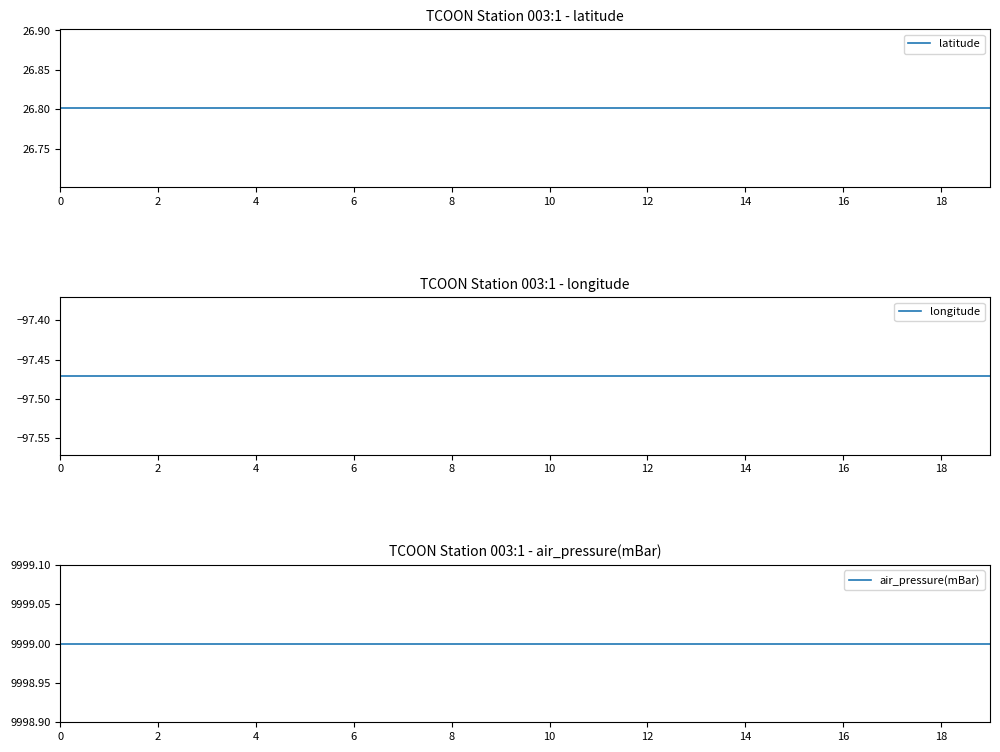

Read the longitude value at 2.

-97.5